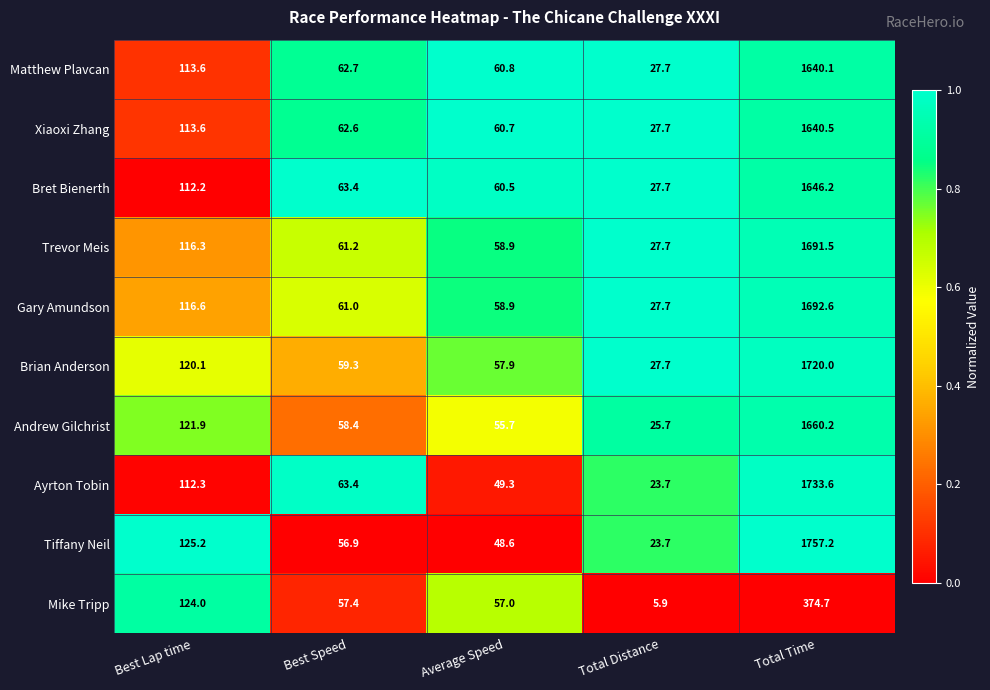

Which category has the lowest value in the Xiaoxi Zhang series?

Total Distance